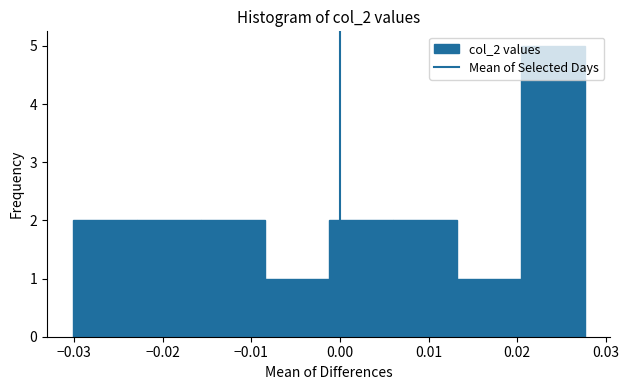

How tall is the bar that spans 0.006 to 0.013 on the x-axis? Neither the bar edges nor the heights are printed on the chart, so give them approximately, as read against the axes.

2